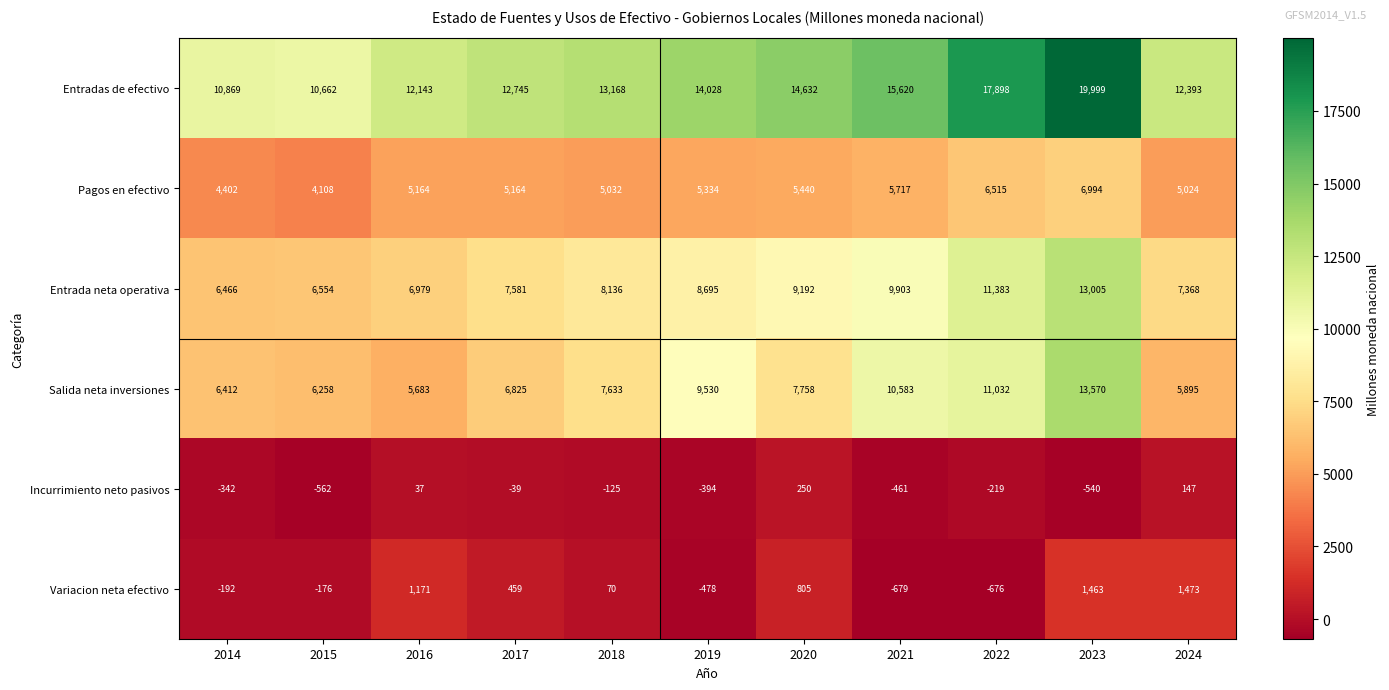

At which label does Incurrimiento neto pasivos first exceed -219?

2016